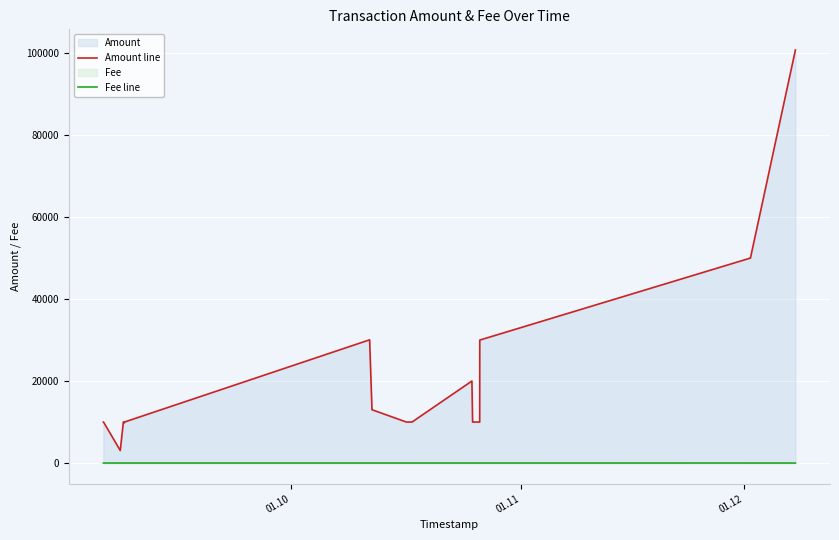

True or false: Fee line and Amount line intersect in this chart.

False